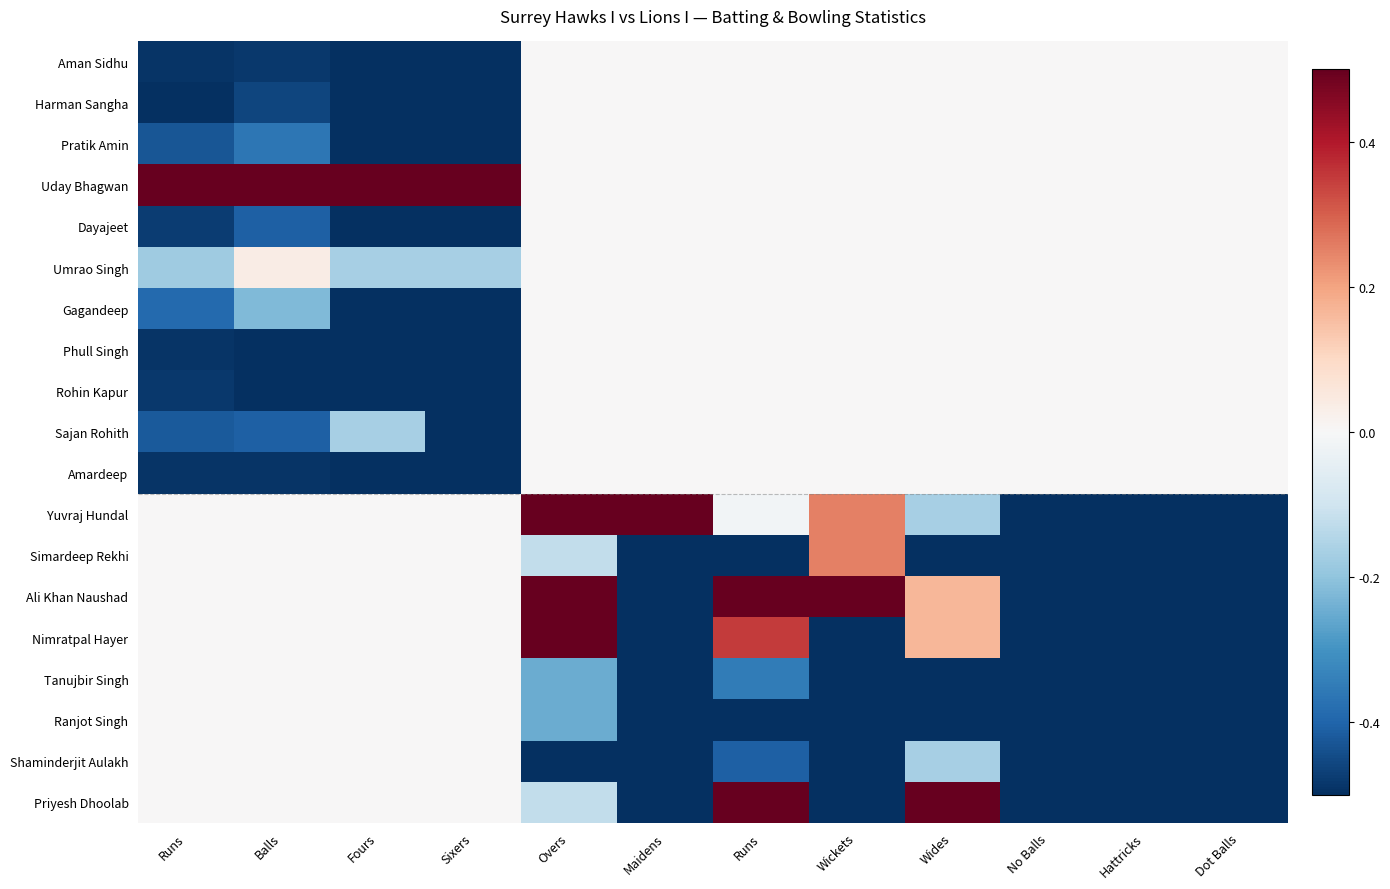

What is the smallest value displayed?

-0.5